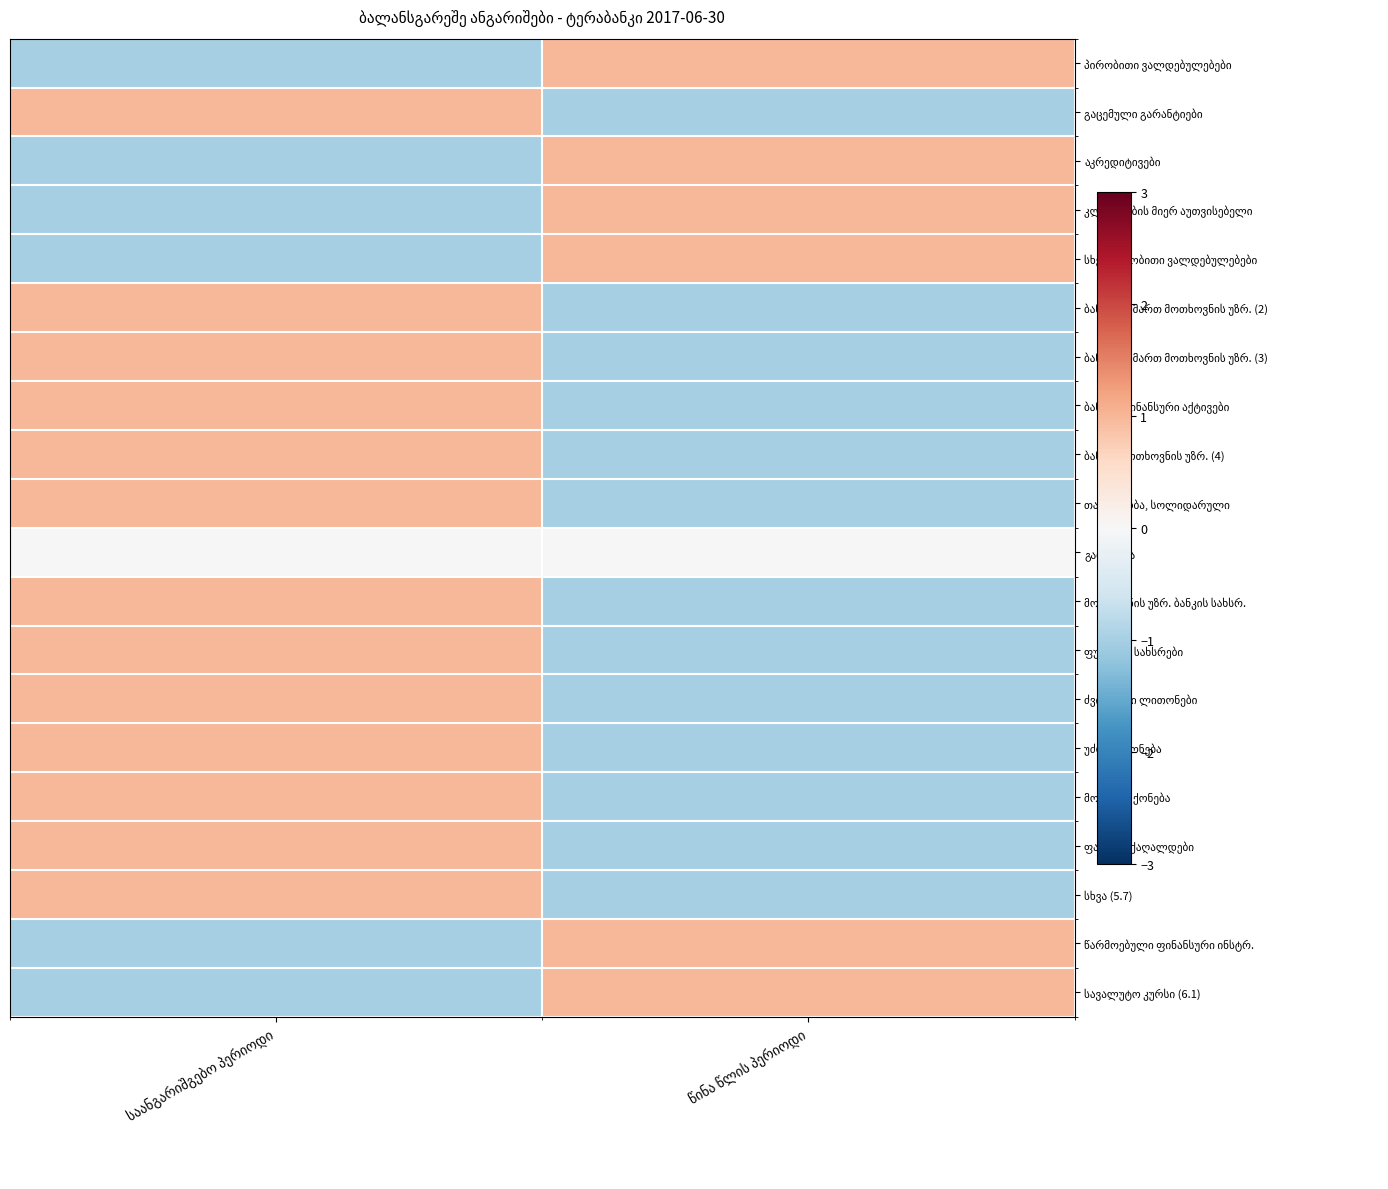

Between საანგარიშგებო პერიოდი and წინა წლის პერიოდი, which is larger?

წინა წლის პერიოდი